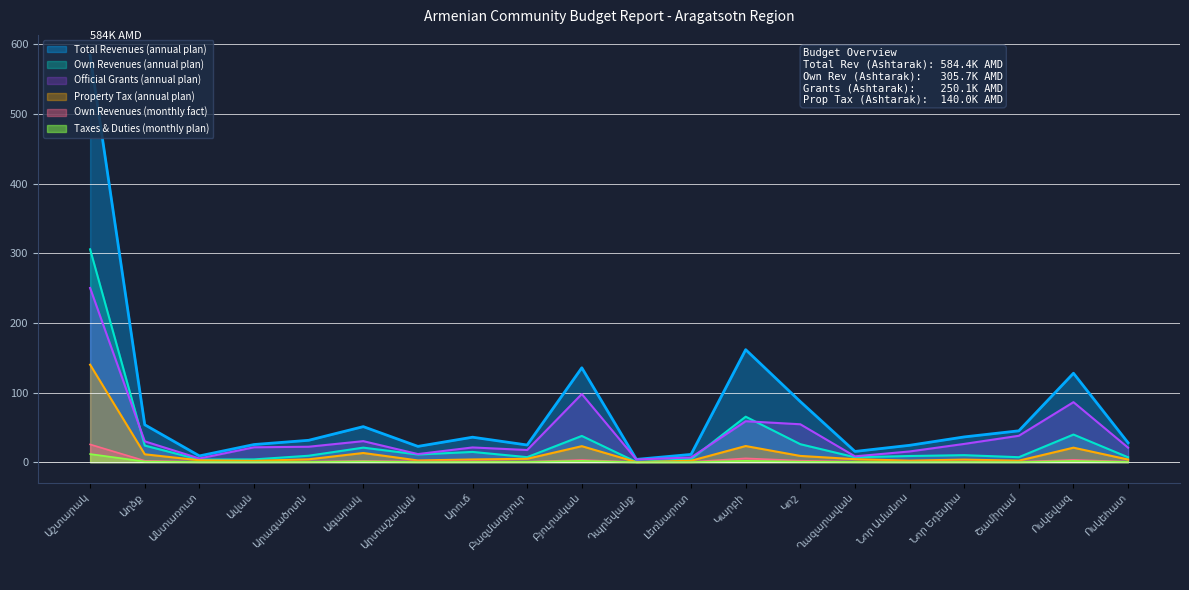

Which has a higher value, Շամիրամ or Ղազարավան?

Շամիրամ